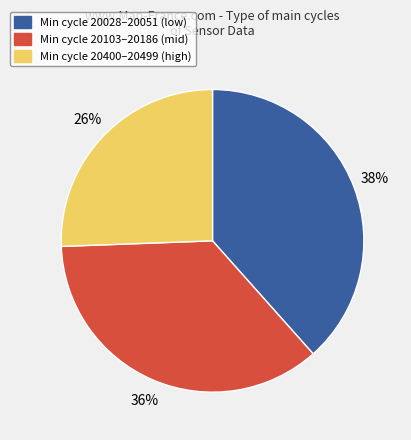

Is there any slice that represents more than half of the pie?

No